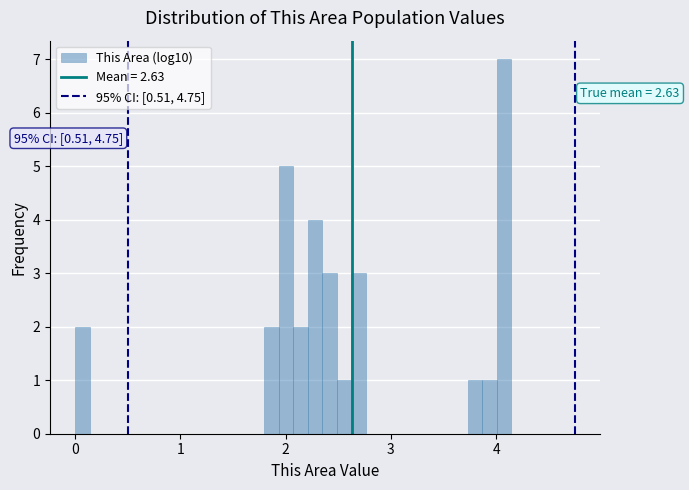

Around what value on the x-axis is the tallest bar? Give the approximate position of its centre, as read against the axis.

4.1